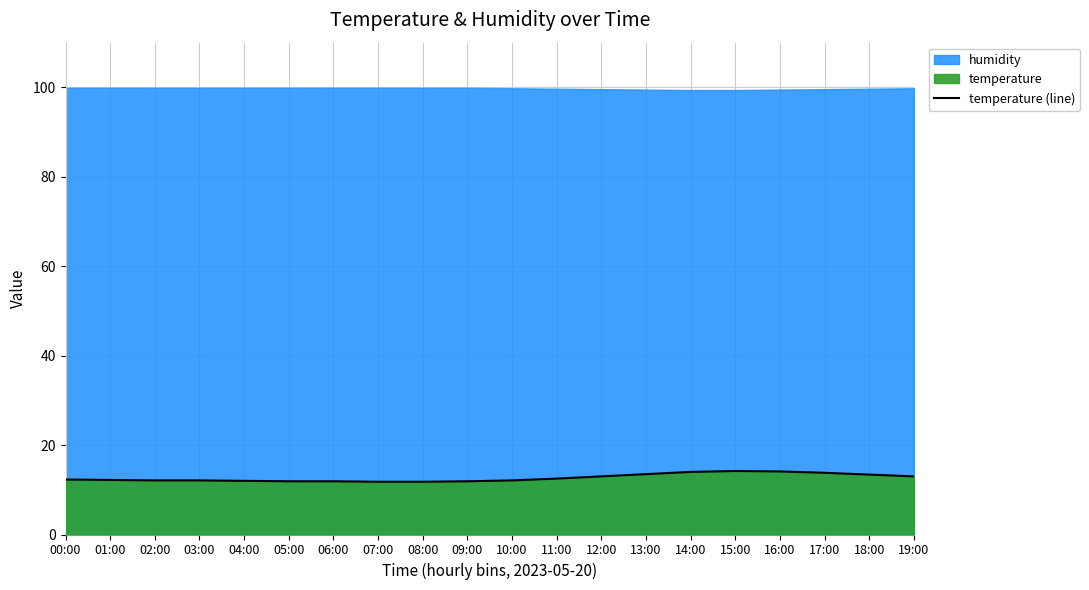

Rank the categories by value from lowest to highest.

07:00, 08:00, 05:00, 06:00, 09:00, 04:00, 02:00, 03:00, 10:00, 01:00, 00:00, 11:00, 12:00, 19:00, 18:00, 13:00, 17:00, 14:00, 16:00, 15:00